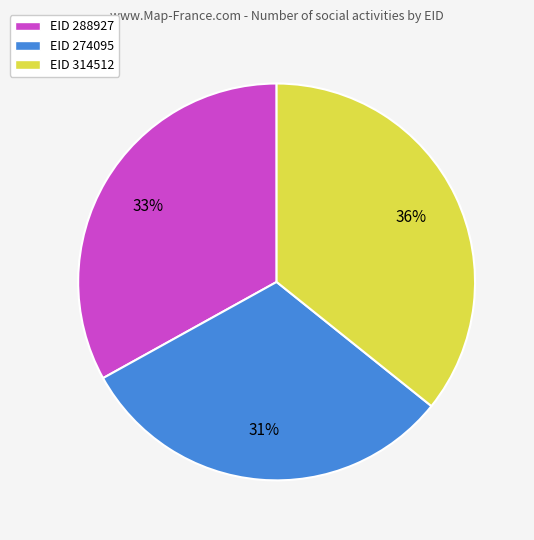

To the nearest percent, what percentage of the pie is EID 274095?

31%